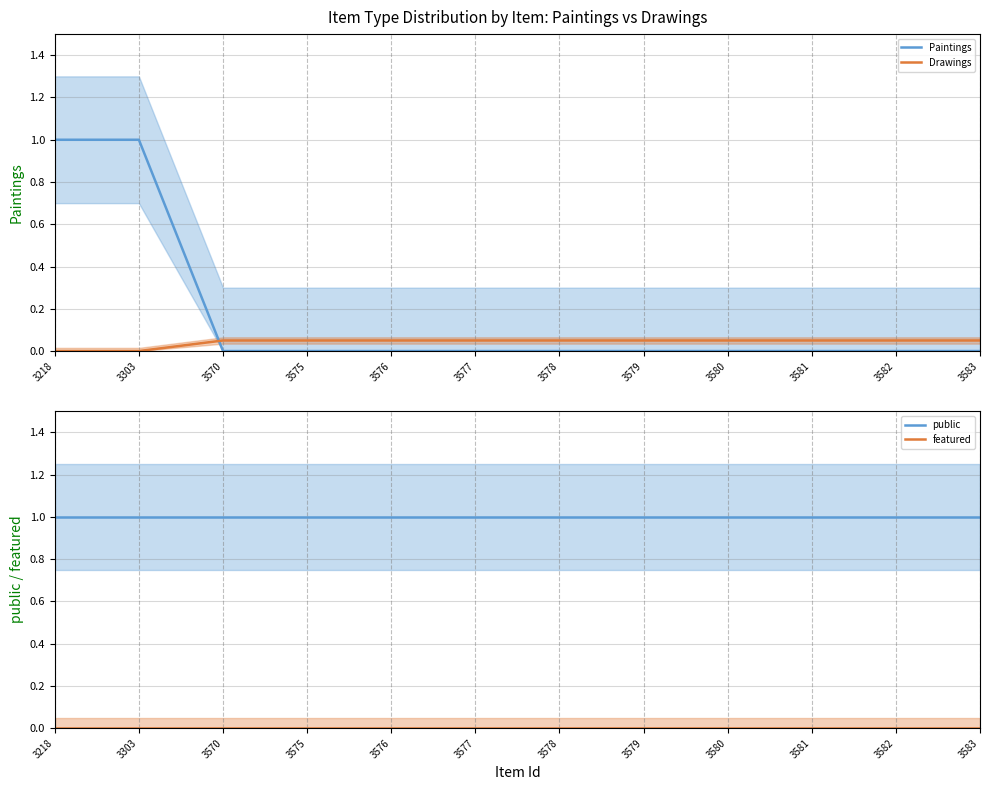

What is the total value across all series at 3580?

1.1